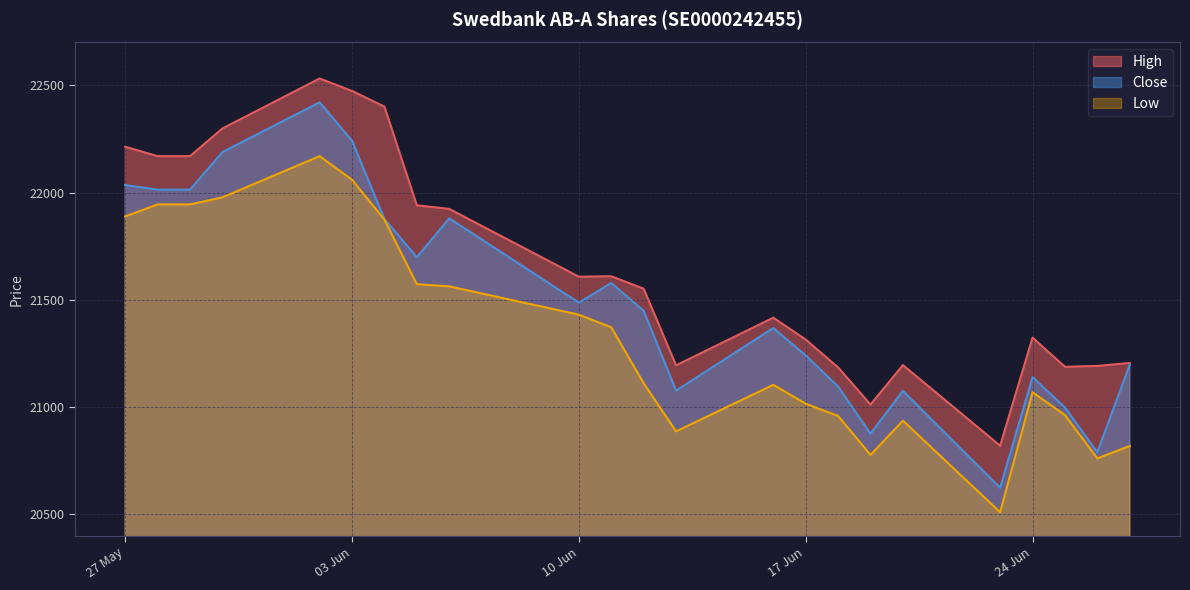

What is the label of the 7th point from the left?

04.06.2025